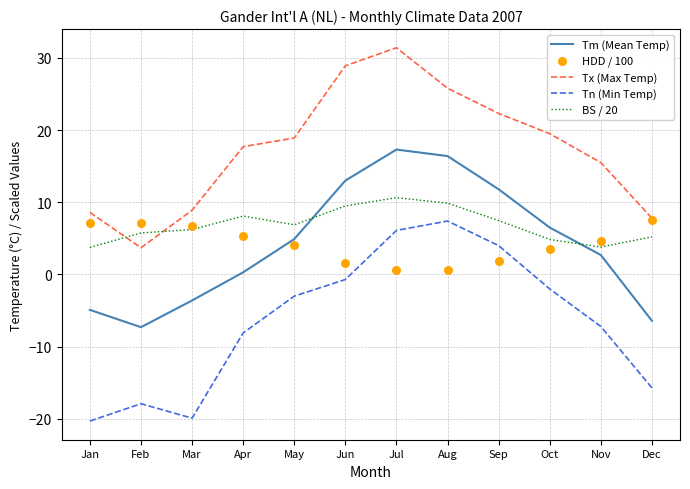

Which series has the widest spread of Y values?

Tn (Min Temp)